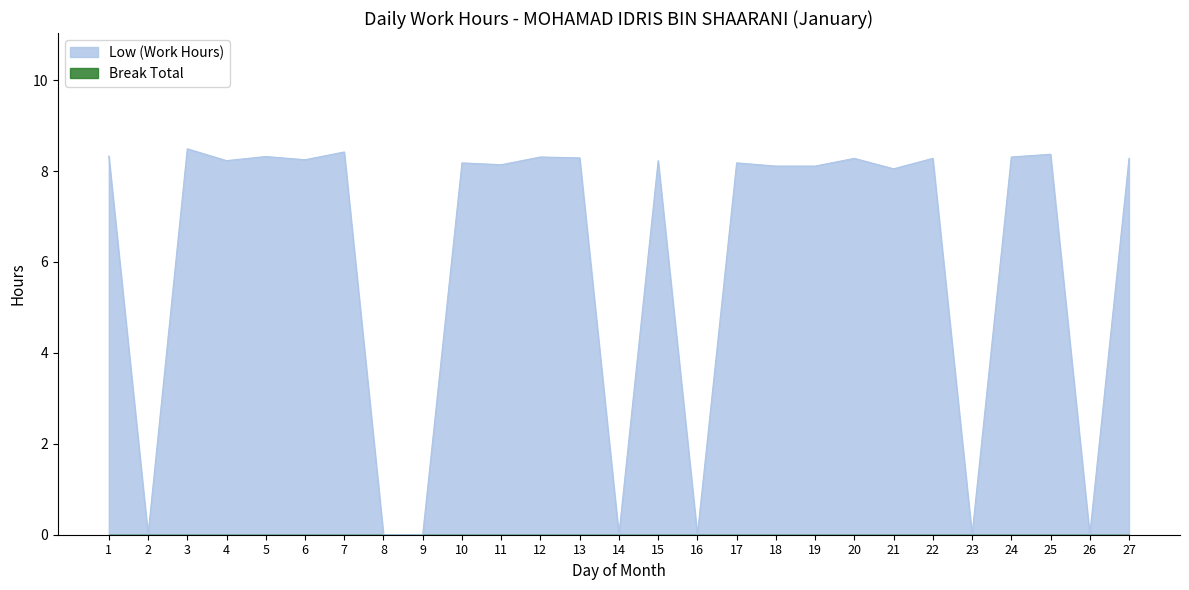

What is the change in value from 14 to 24?

+8.3